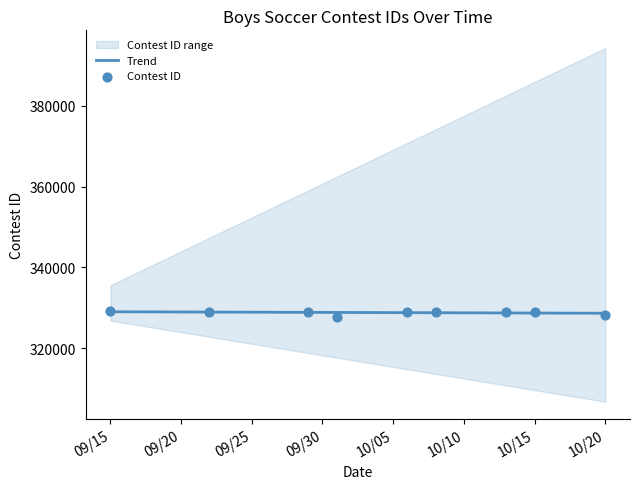

What is the maximum value for Trend?

329016.9